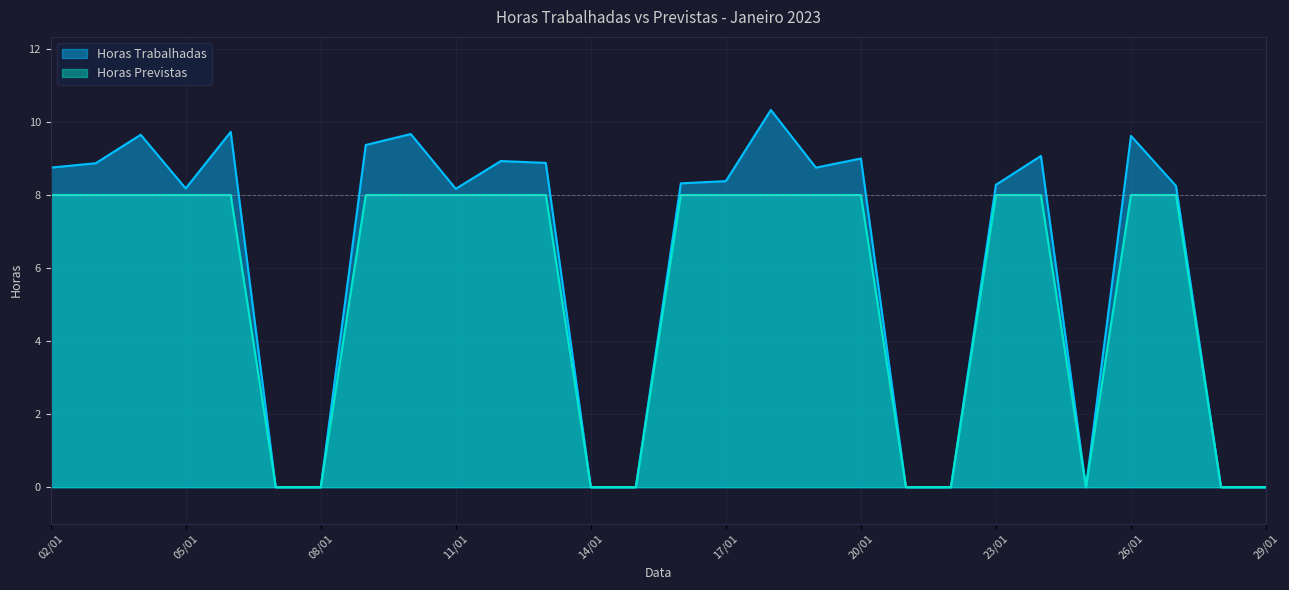

What position from the left is 28/01?

27